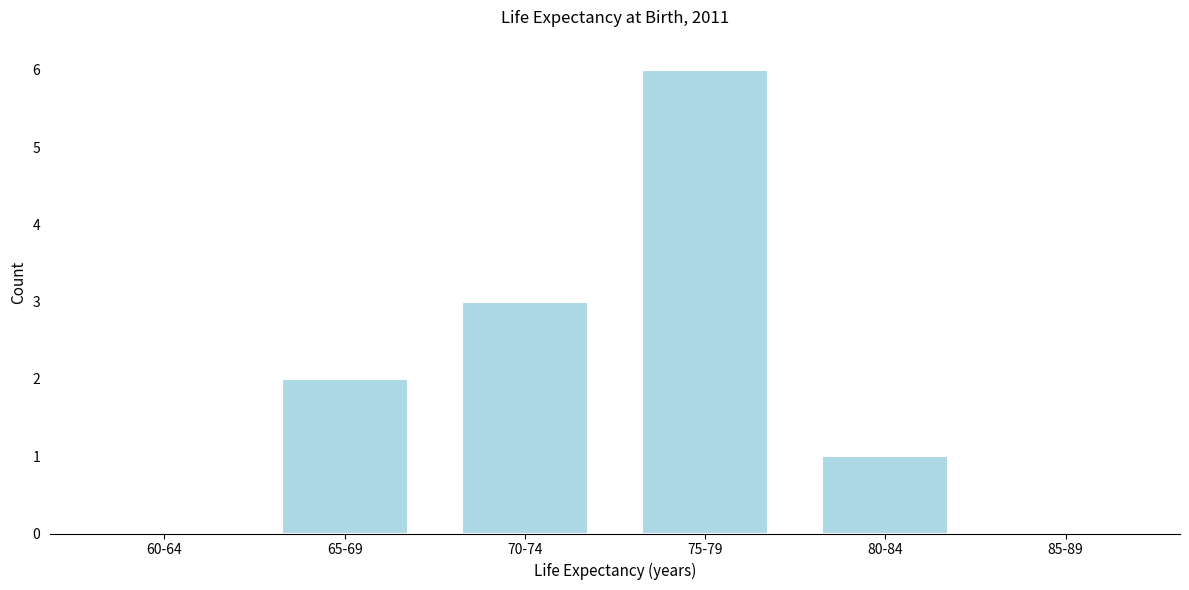

Reading left to right, extract all data points from this chart.

60-64=0	65-69=2	70-74=3	75-79=6	80-84=1	85-89=0